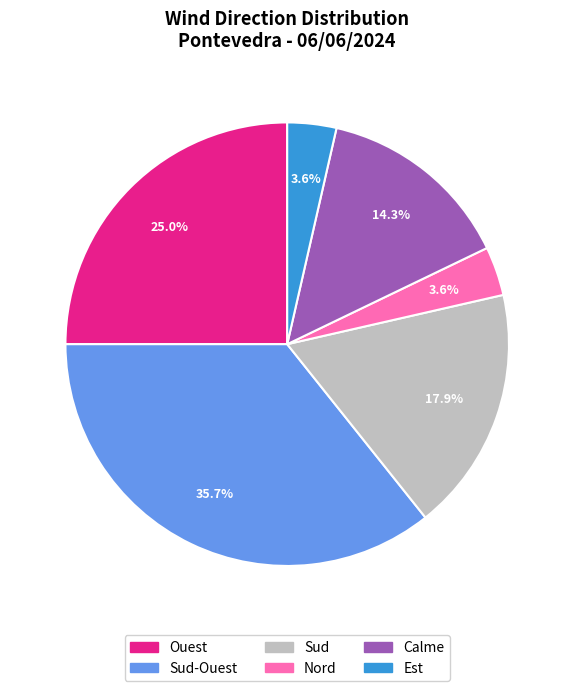

What portion of the pie excludes Sud-Ouest?

64.3%